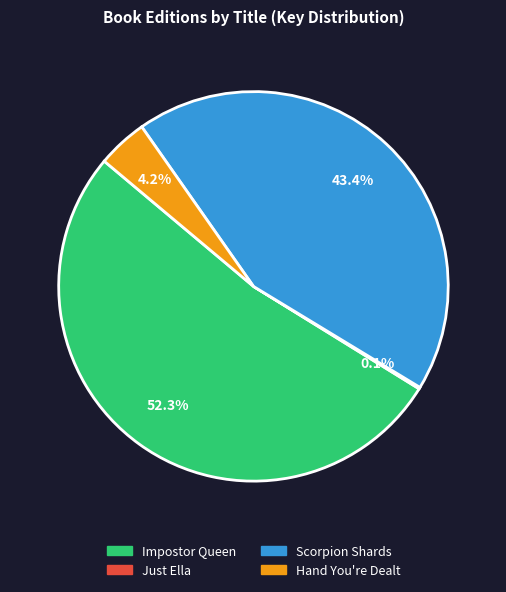

Between Hand You're Dealt and Scorpion Shards, which is larger?

Scorpion Shards